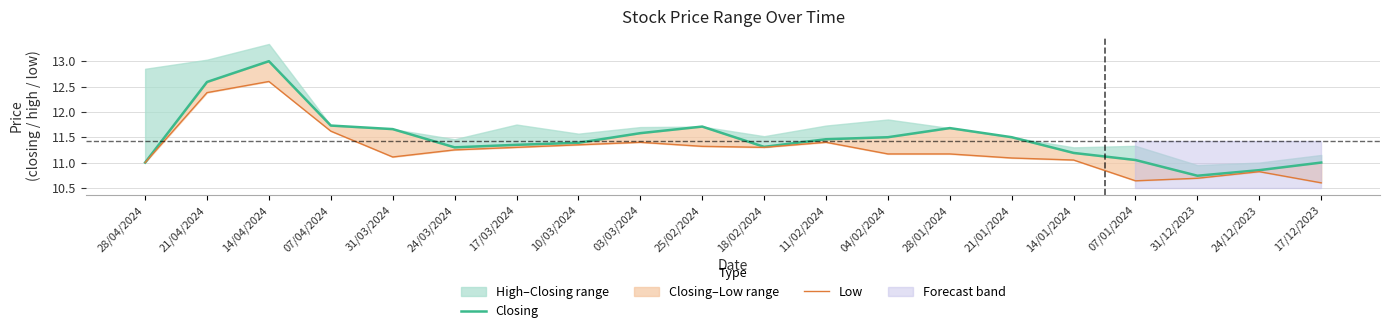

What is the highest value of the Closing series?

13.0